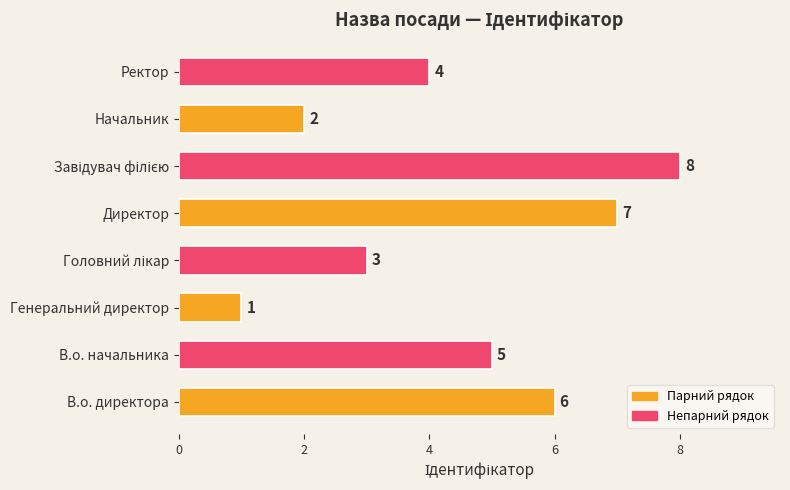

How many values are between 3 and 7?

5